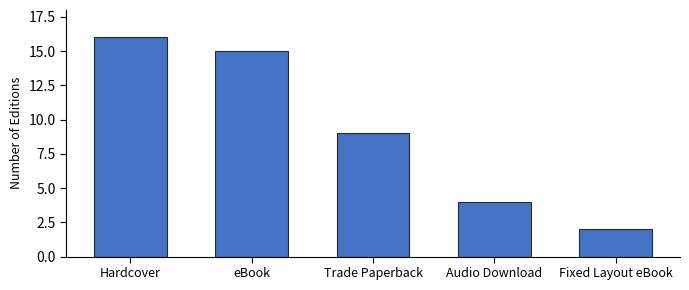

What is the approximate value at Hardcover?

16